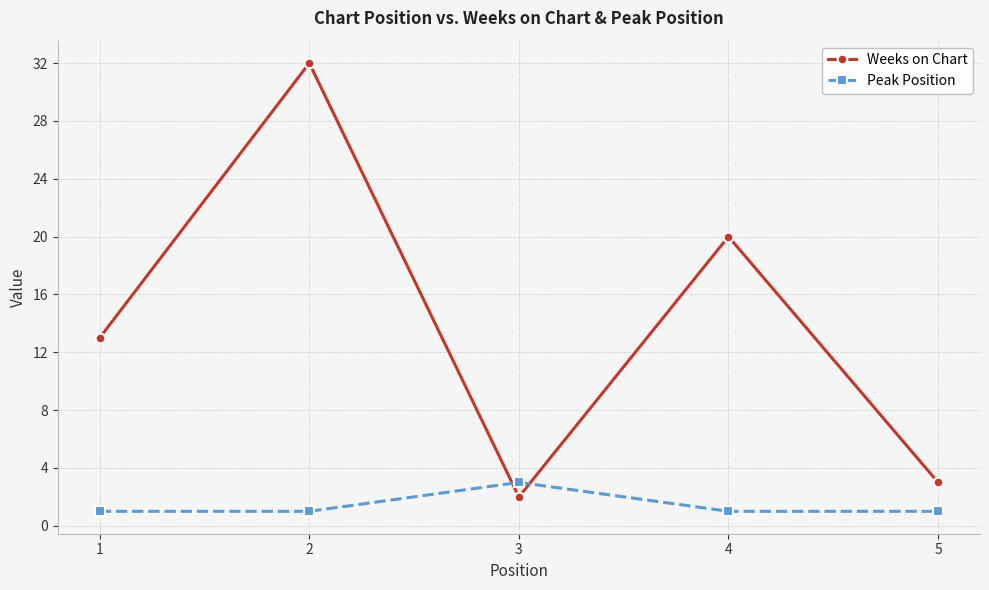

What is the value of the Peak Position point at the 5th from the left?

1